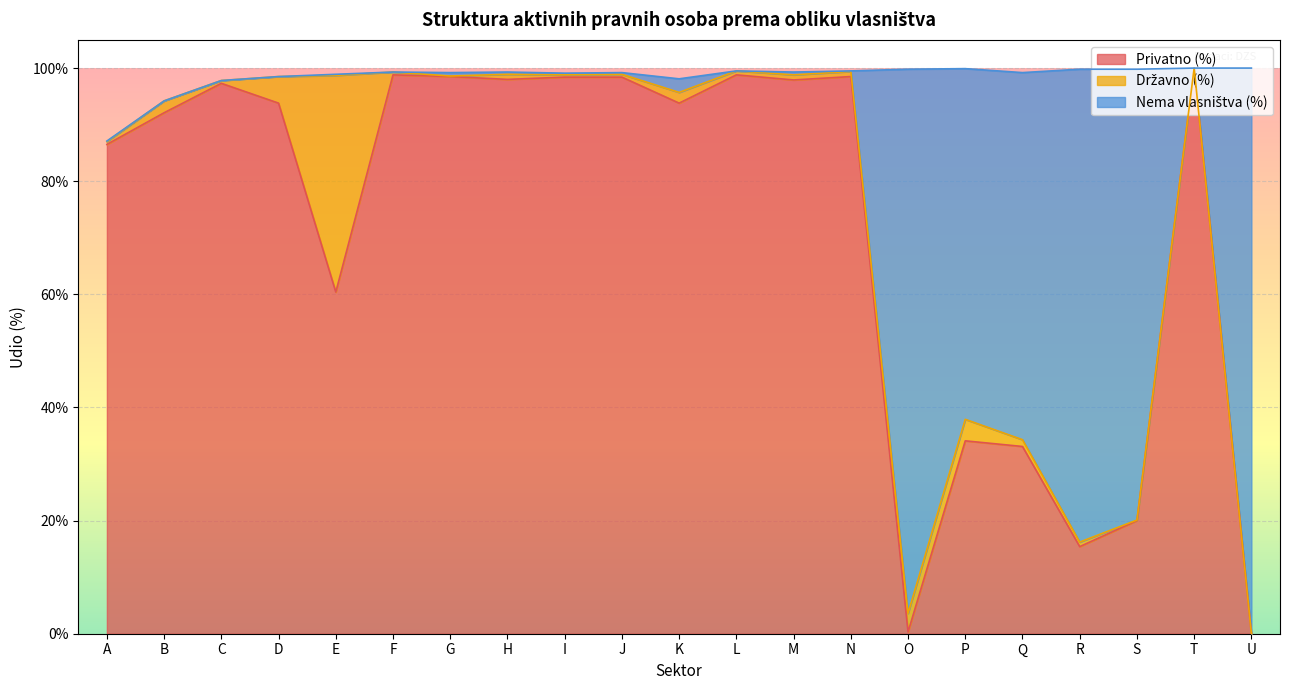

True or false: Nema vlasništva (%) has a value of 1.3 at O.

False